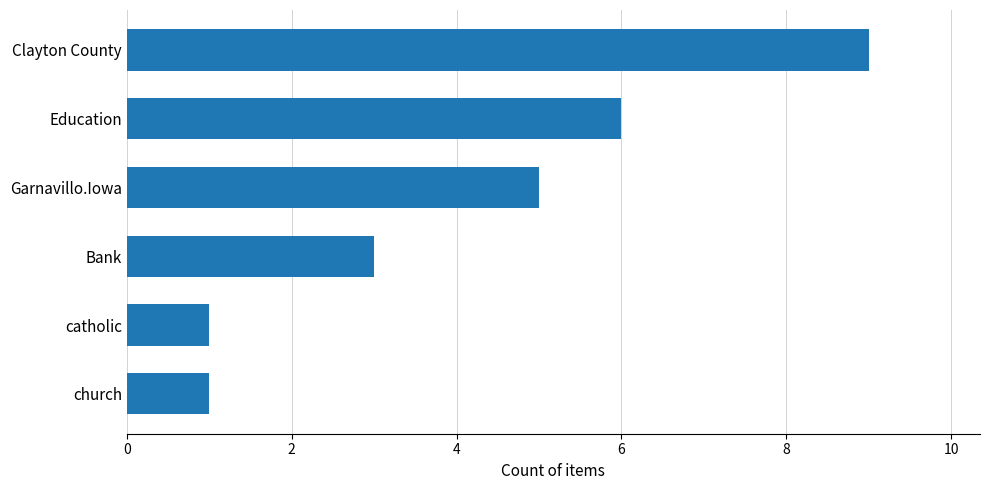

The chart shows a value of 3 at Bank. True or false?

True